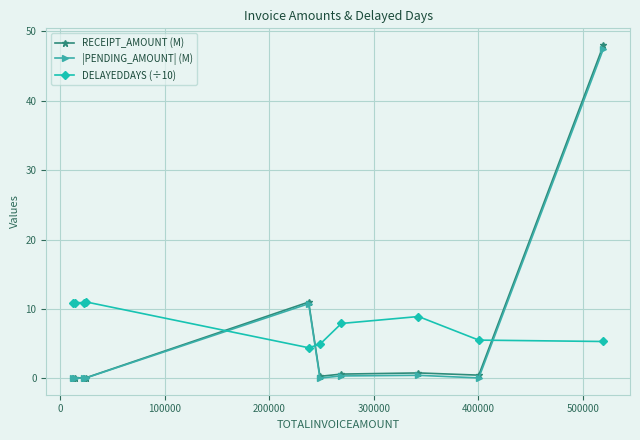

Which series has the largest range (max minus min)?

RECEIPT_AMOUNT (M)